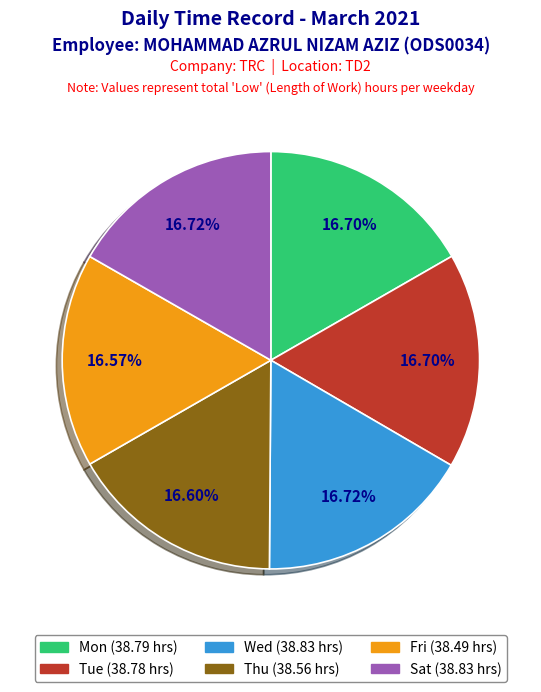

Is there a majority slice in this chart?

No